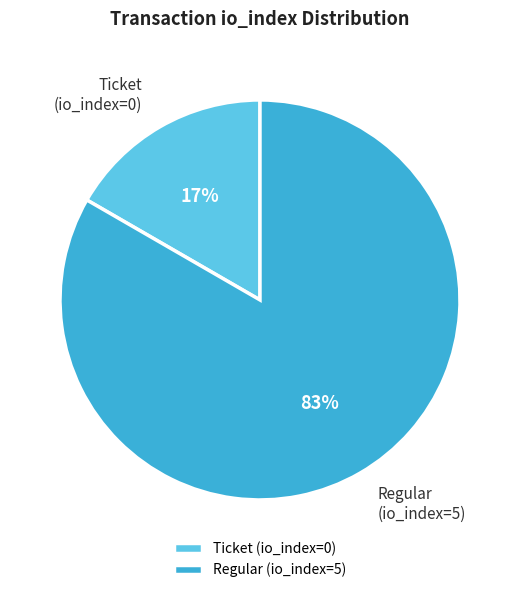

Rank the categories by value from lowest to highest.

Ticket (io_index=0), Regular (io_index=5)